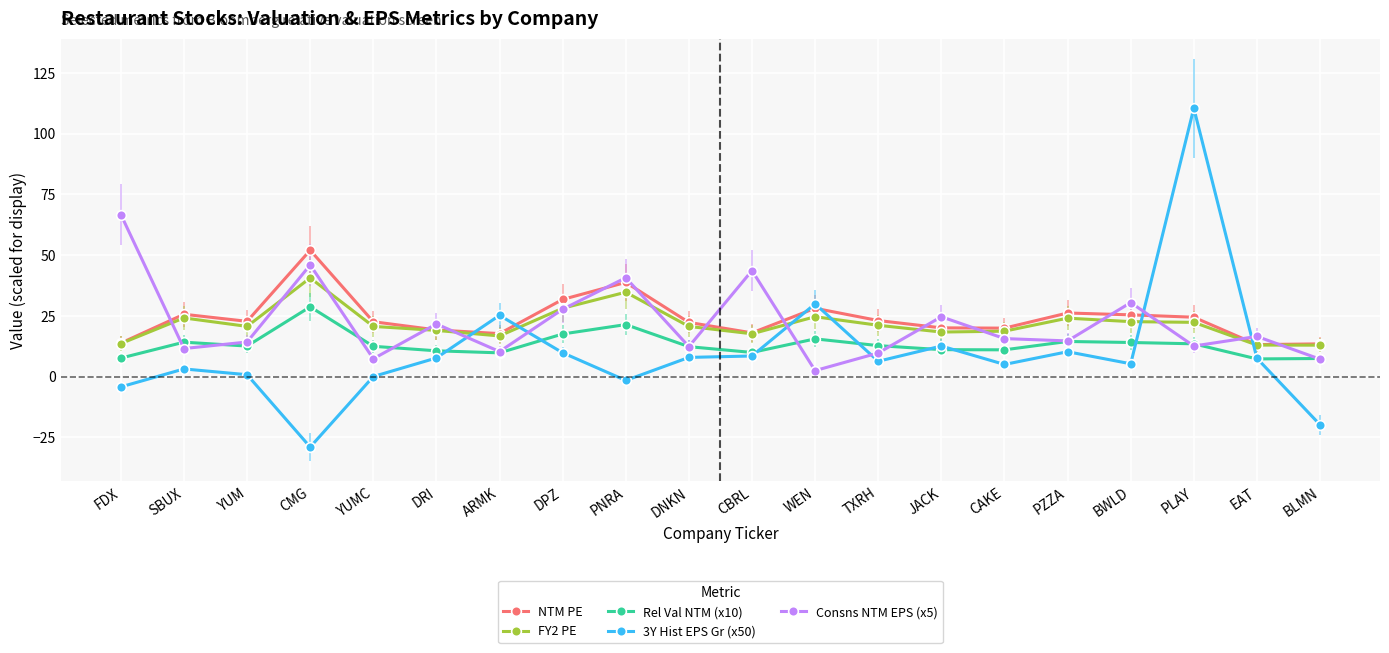

True or false: 3Y Hist EPS Gr (x50) has more than 0 interior local peaks.

True